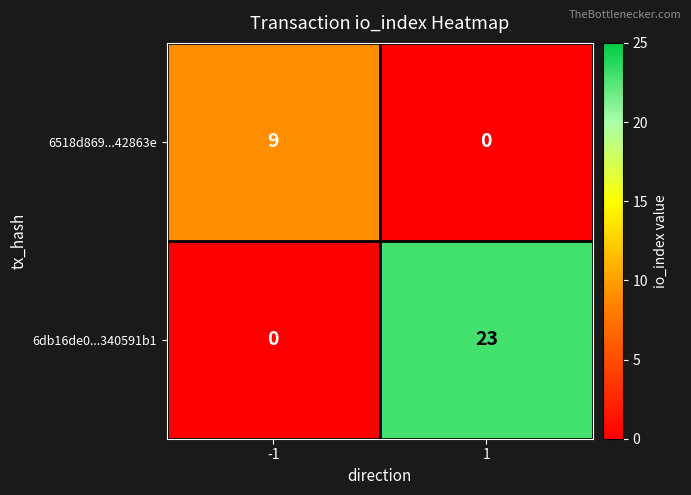

List the series in order of their overall mean, lowest first.

6518d869...42863e, 6db16de0...340591b1